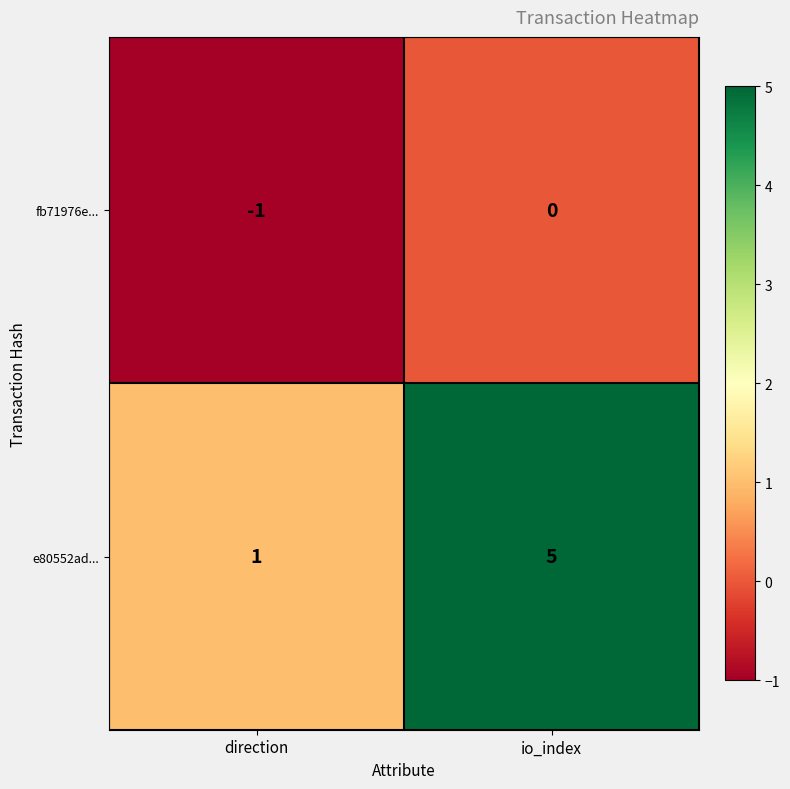

Which series has the largest total across all categories?

e80552ad...